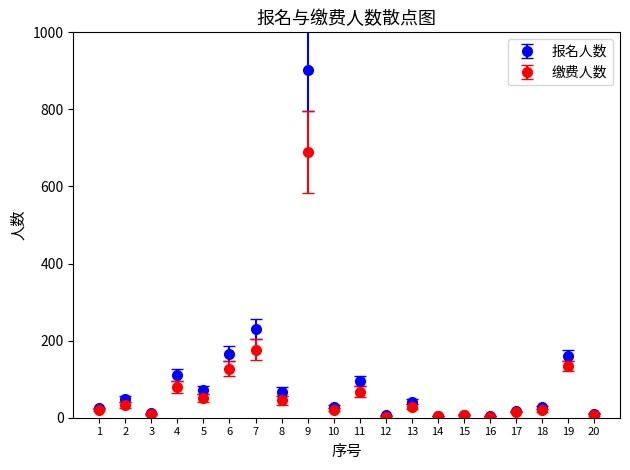

Which series has the largest range (max minus min)?

报名人数